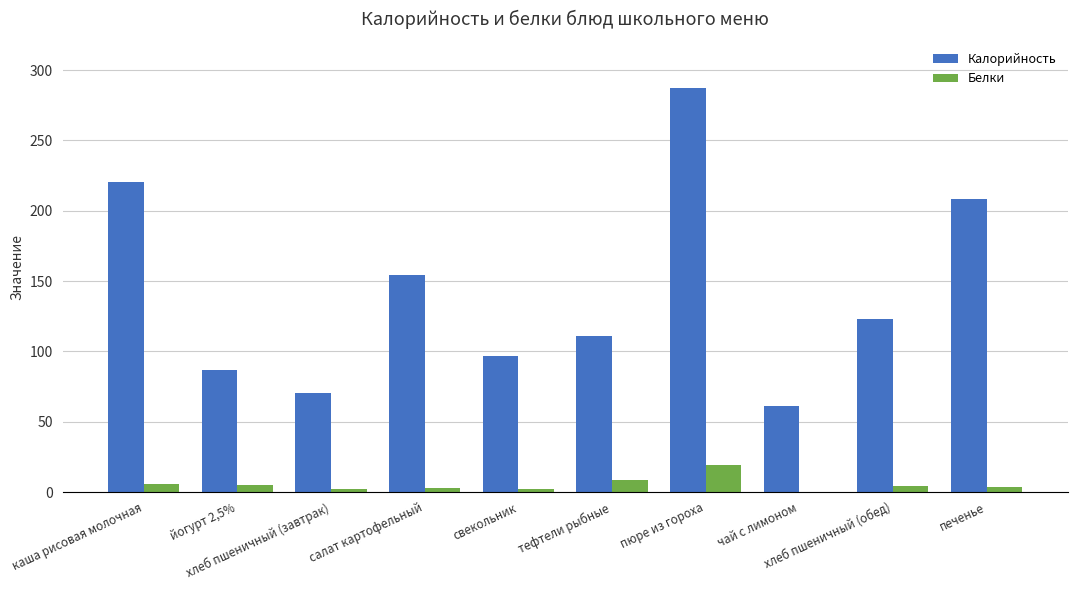

The value of Белки at каша рисовая молочная is 5.5. True or false?

True